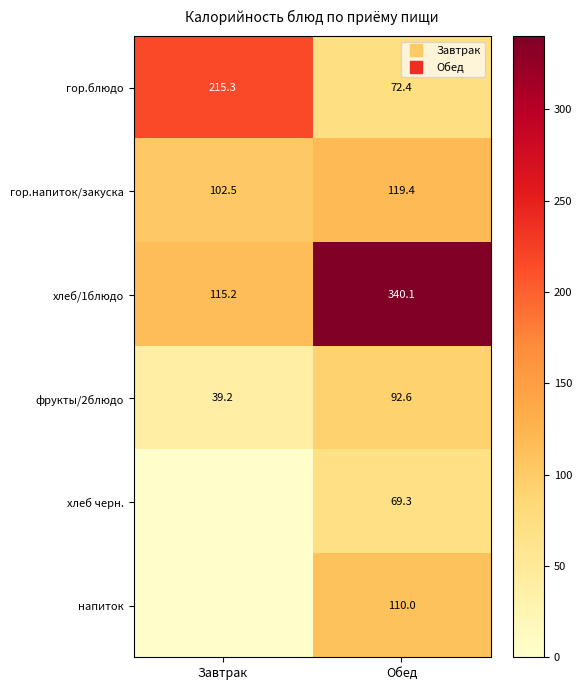

What is the difference between the гор.блюдо values at Завтрак and Обед?

142.9